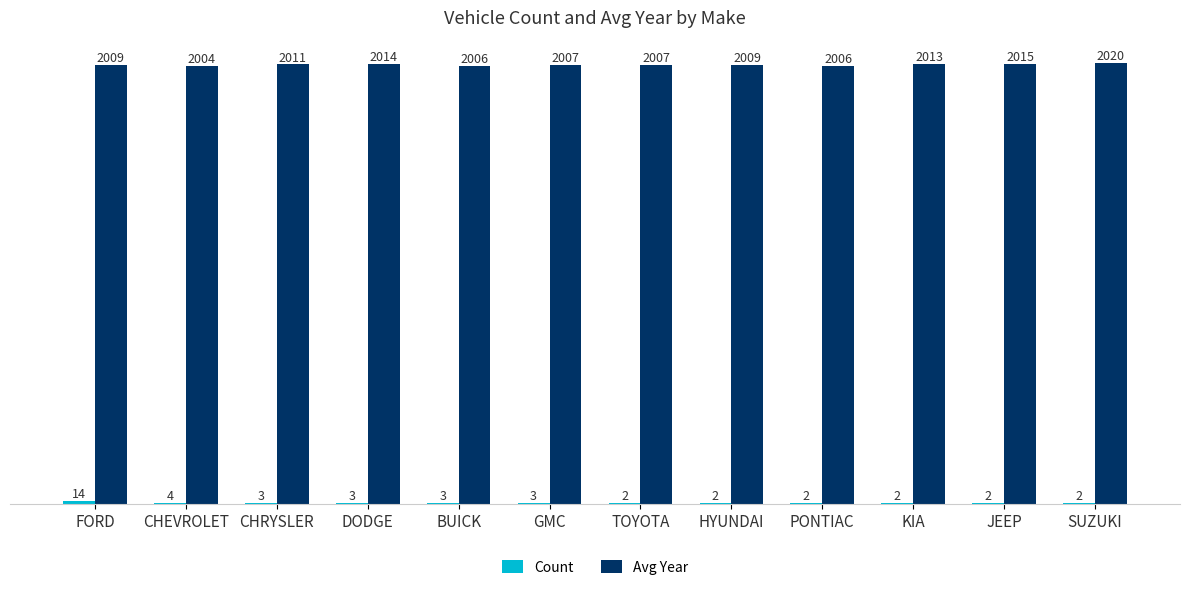

What value does the Avg Year series have at BUICK?

2006